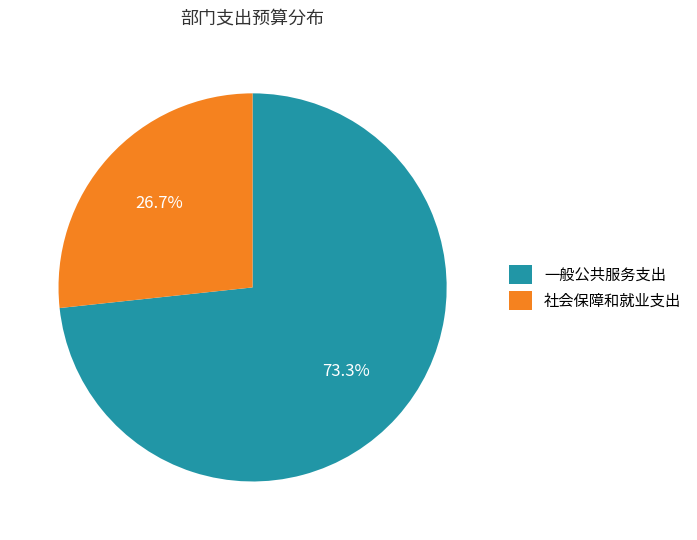

The 社会保障和就业支出 slice represents 12% of the pie. True or false?

False